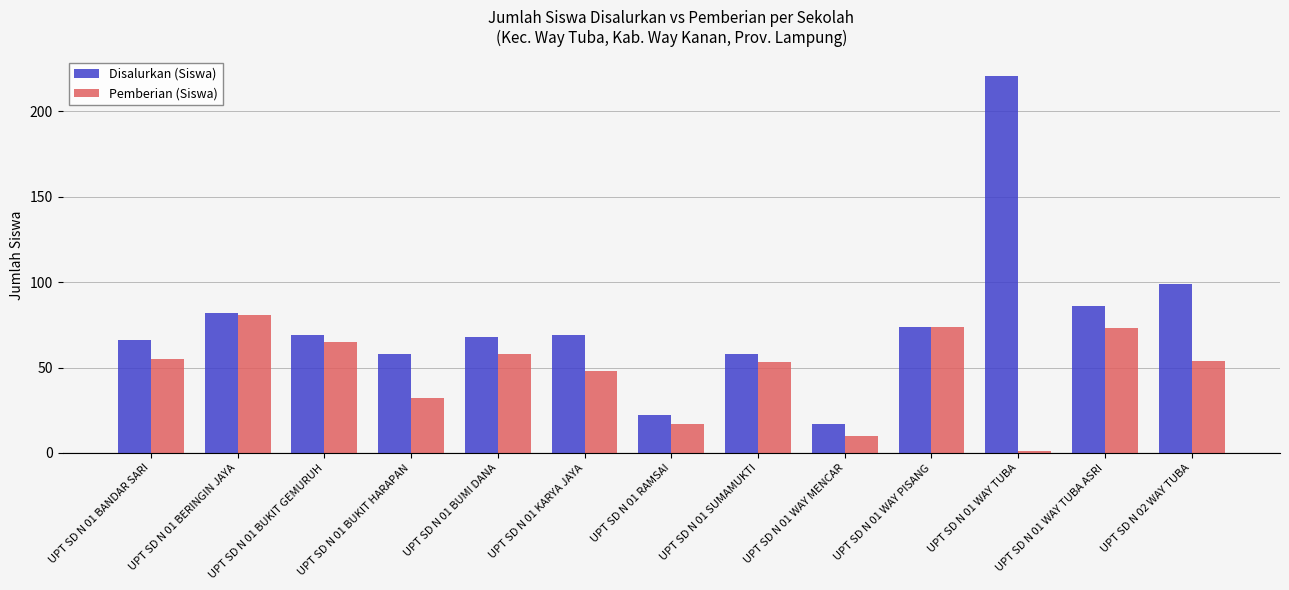

What is the average value of the Disalurkan (Siswa) series?

76